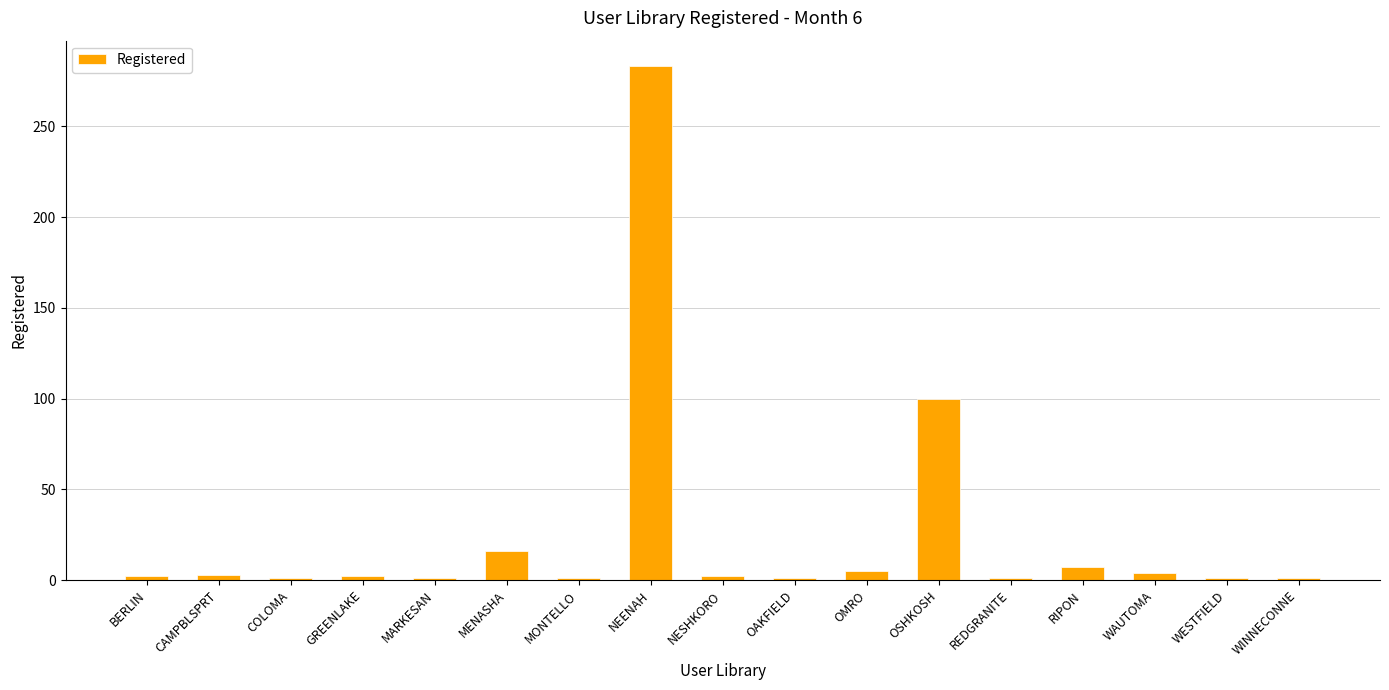

Is it true that the value at MENASHA is 28?

False